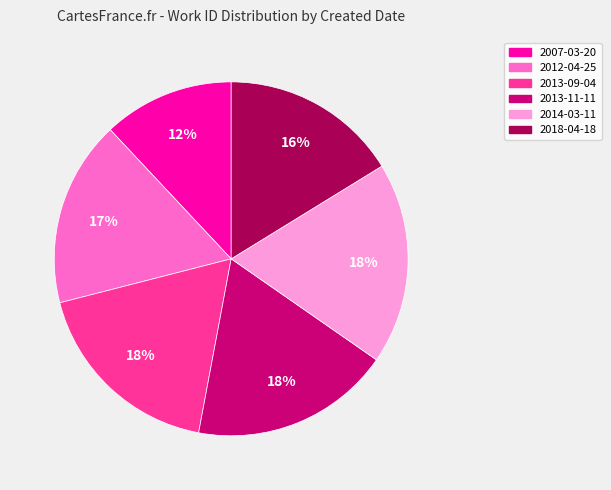

What is the smallest slice in the pie chart?

2007-03-20